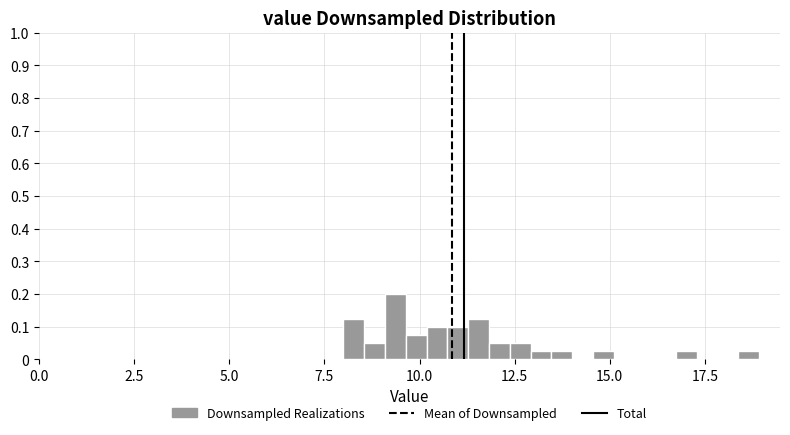

Read against the x-axis, roughly where is the centre of the tallest bar?

9.5